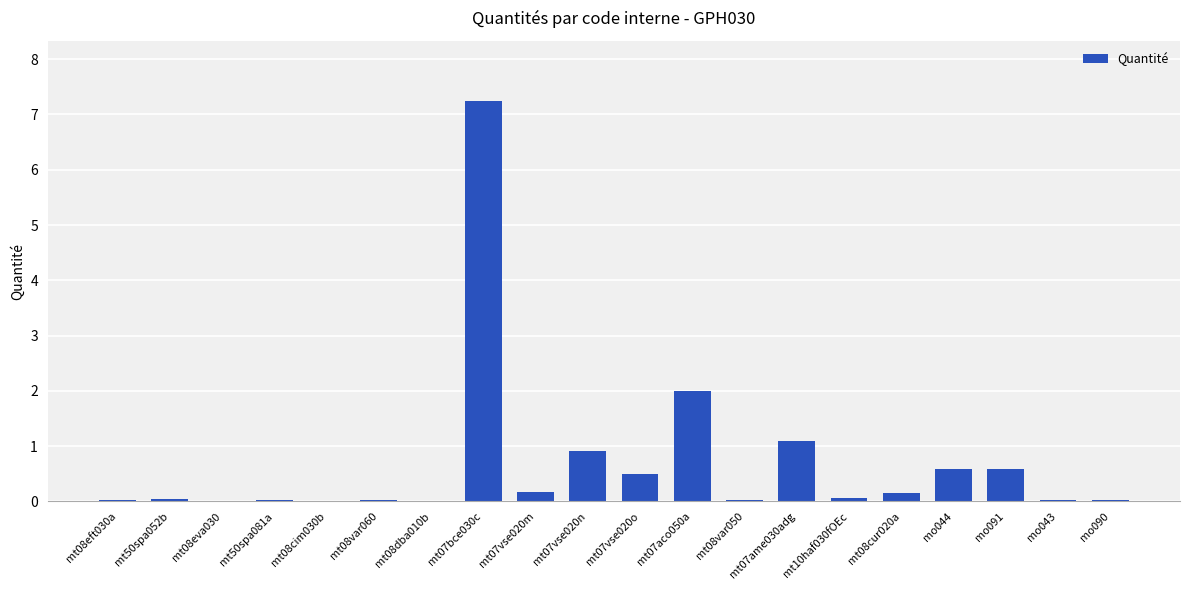

At which label is the value closest to 3?

mt07aco050a